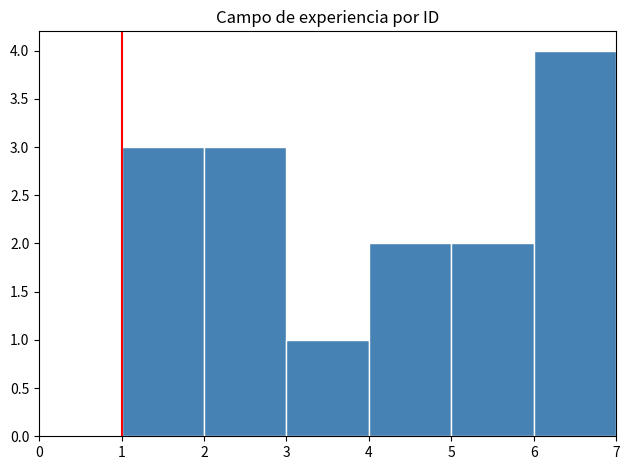

Reading left to right, list every bar in this chart as the range it spans on the x-axis followed by its height. The values are not printed on the chart, so give them approximately, as read against the axis.

0 to 1: 0
1 to 2: 3
2 to 3: 3
3 to 4: 1
4 to 5: 2
5 to 6: 2
6 to 7: 4